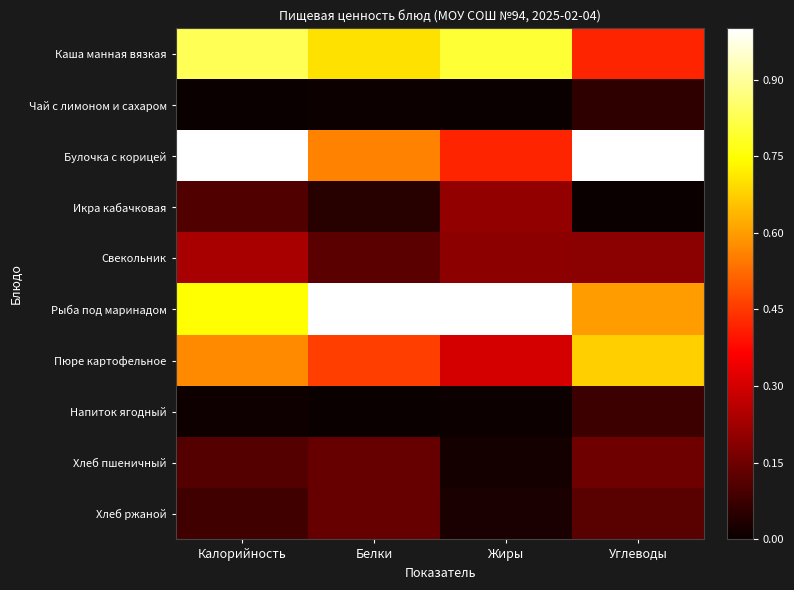

What is the difference between the highest and lowest values at Калорийность?

1.0